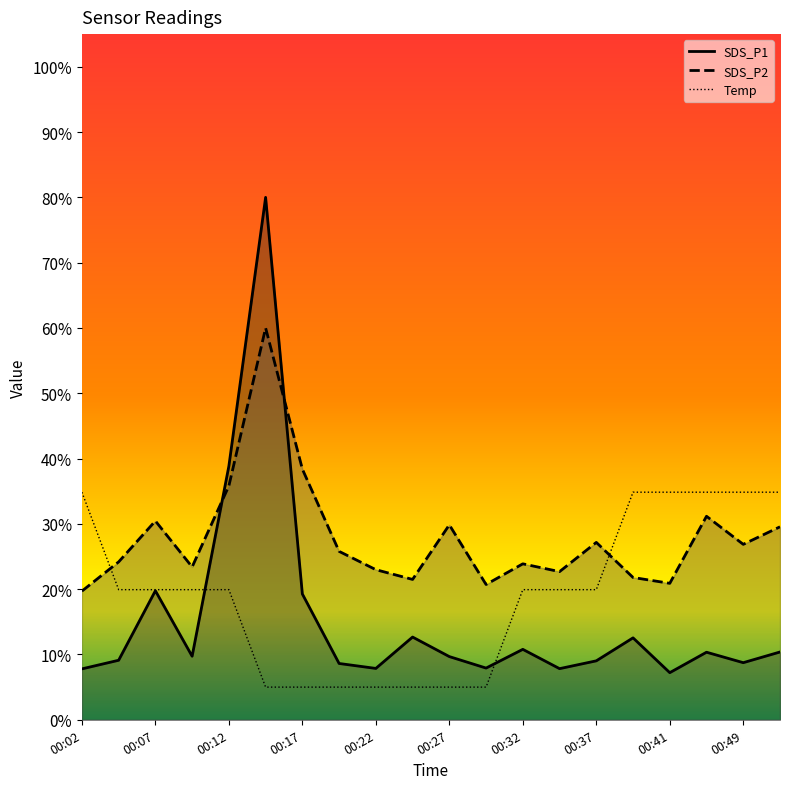

True or false: Temp has more than 2 interior local peaks.

False